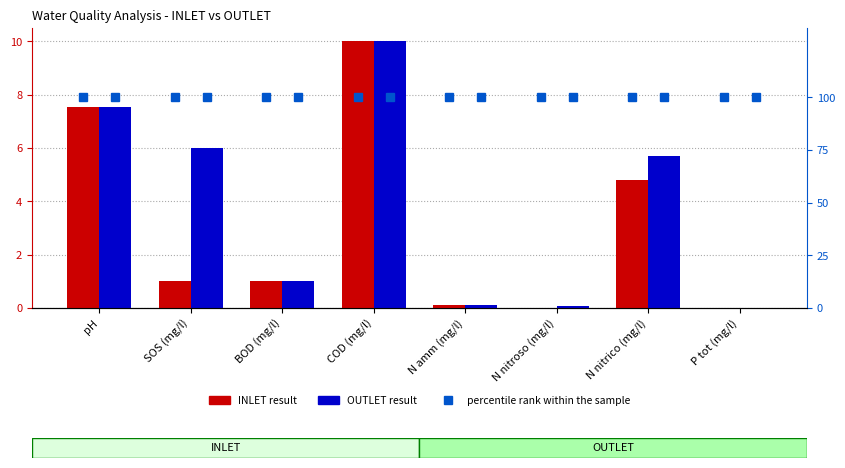

At pH, list the series in order from largest to smallest.

percentile rank within the sample, OUTLET, INLET